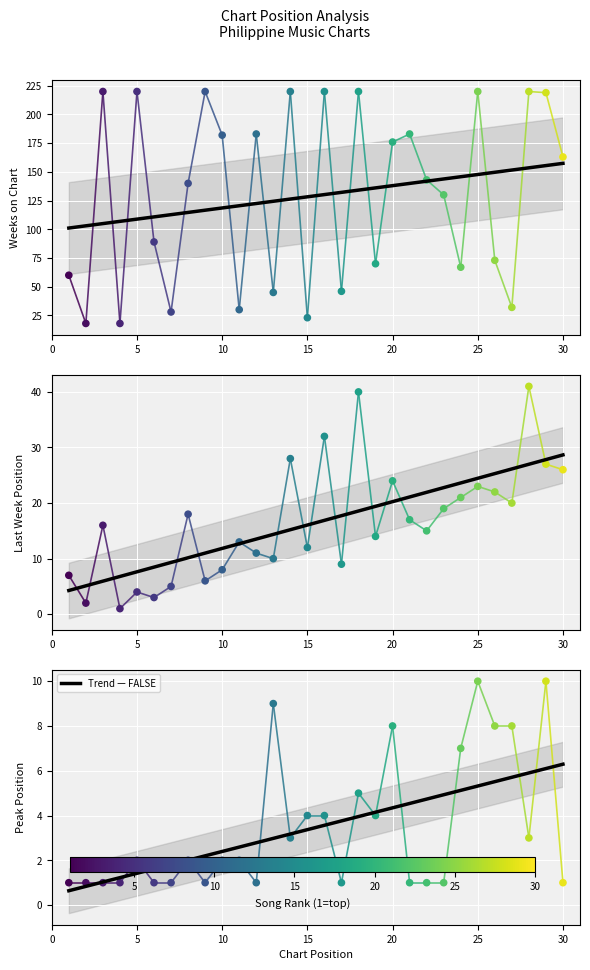

At which category is the sum across all series the highest?

18